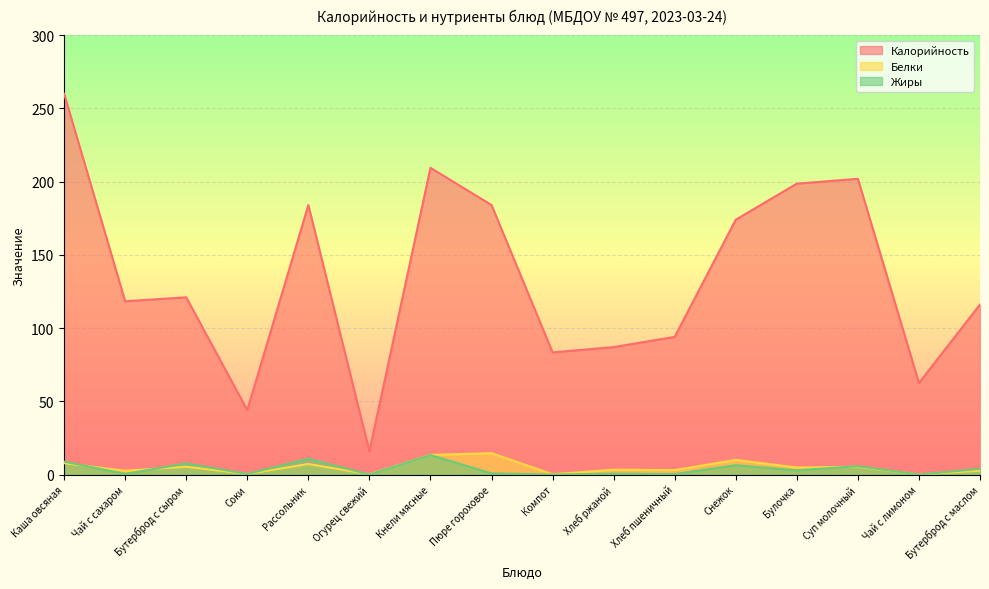

What is the difference between the highest and lowest values at Суп молочный?

196.6